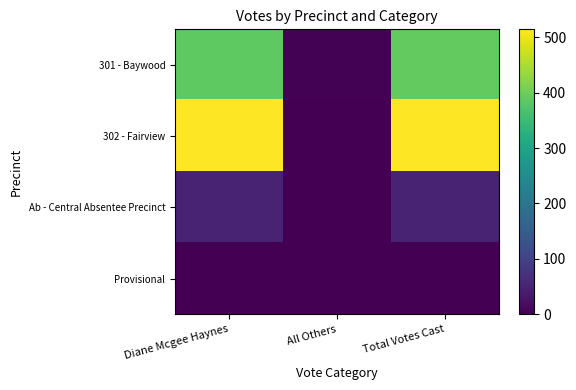

Reading right to left, what are all the values shown in this chart?

301 - Baywood: Total Votes Cast=390	All Others=4	Diane Mcgee Haynes=386
302 - Fairview: Total Votes Cast=514	All Others=2	Diane Mcgee Haynes=512
Ab - Central Absentee Precinct: Total Votes Cast=49	All Others=0	Diane Mcgee Haynes=49
Provisional: Total Votes Cast=0	All Others=0	Diane Mcgee Haynes=0